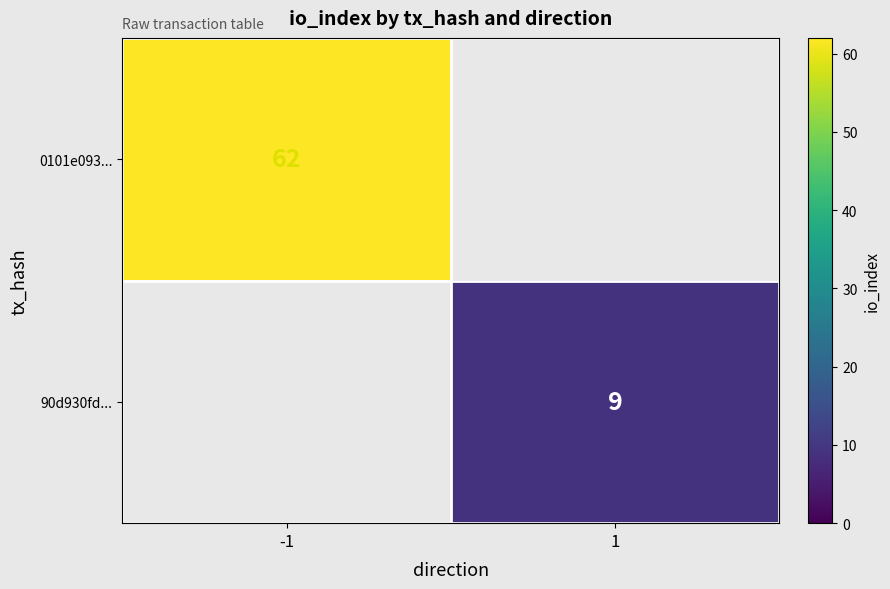

True or false: 90d930fd... has a value of 14.3 at 1.

False